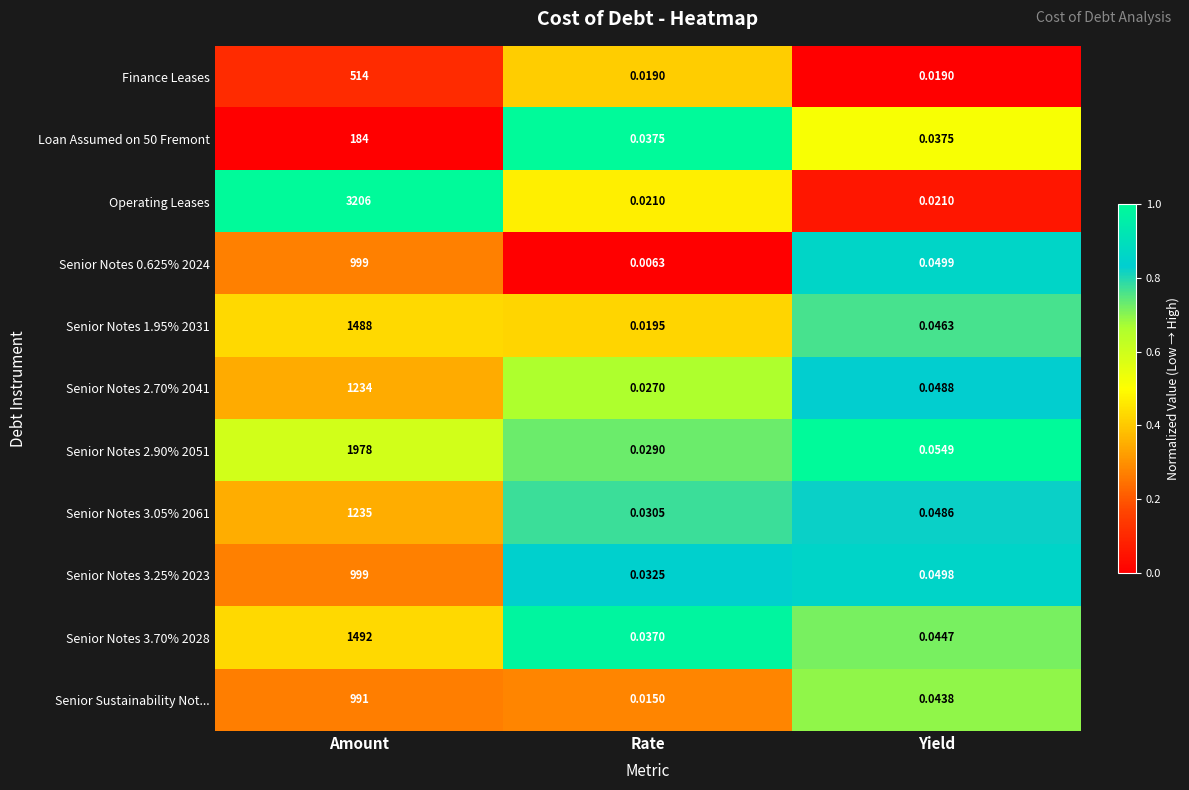

Which series has the largest total across all categories?

Operating Leases